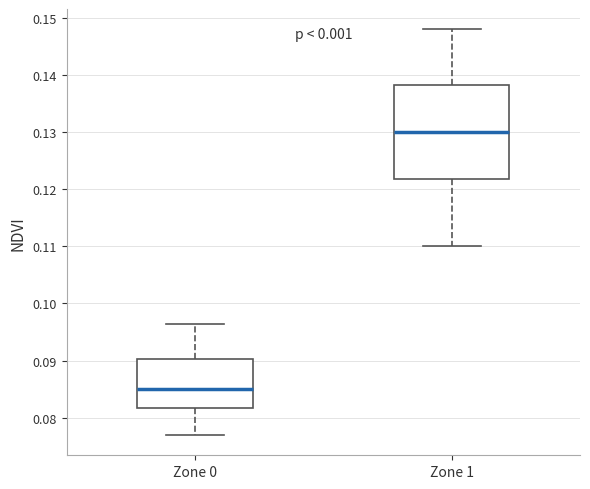

Reading left to right, read every box against the y-axis: the position of its median line, the range the box covers, and the ends of its whiskers. The values are not printed on the chart, so give them approximately, as read against the axis.

Zone 0: median 0.085, box 0.082 to 0.090, whiskers 0.077 to 0.096
Zone 1: median 0.130, box 0.122 to 0.138, whiskers 0.110 to 0.148